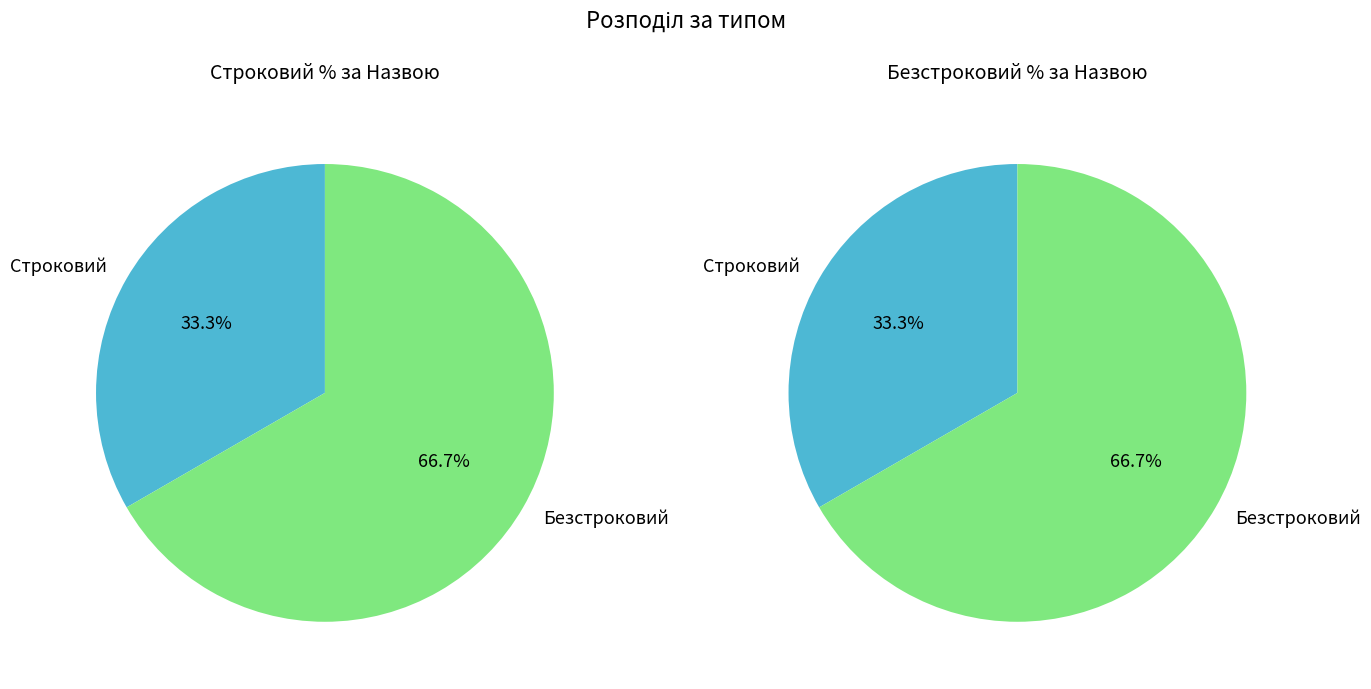

To the nearest percent, what portion does Безстроковий represent?

67%